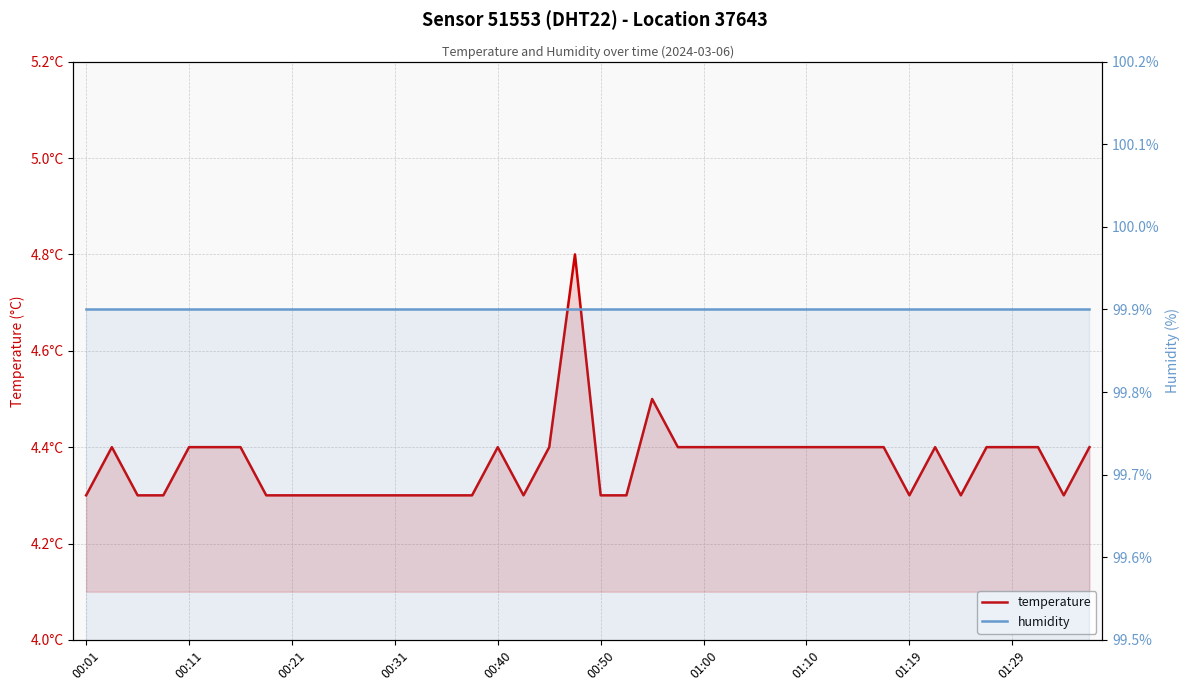

At how many categories does at least one series exceed 55?

40